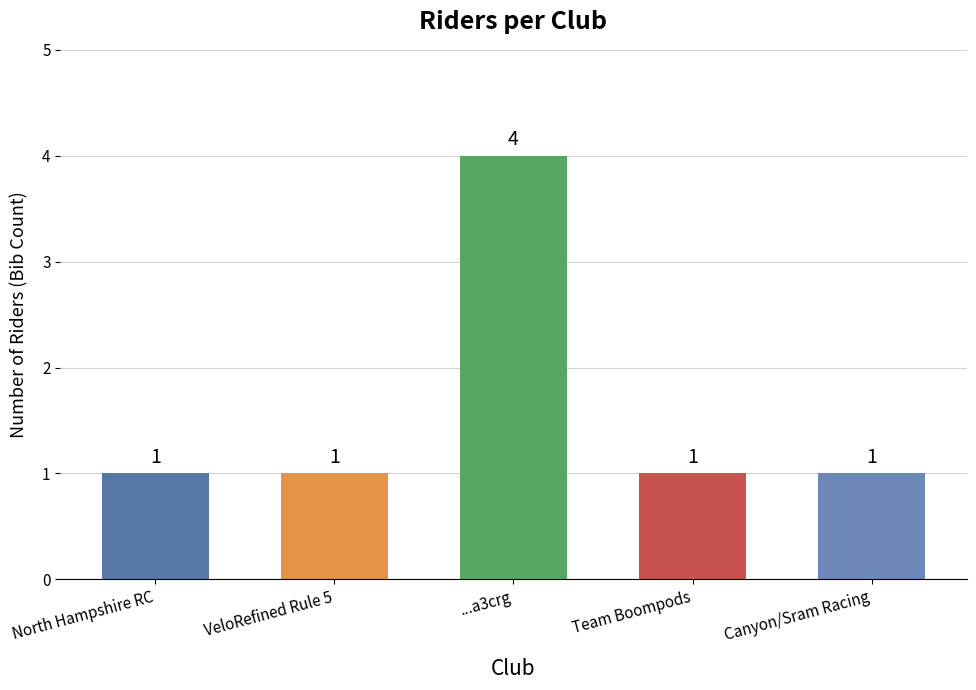

Reading left to right, extract all data points from this chart.

North Hampshire RC=1	VeloRefined Rule 5=1	...a3crg=4	Team Boompods=1	Canyon/Sram Racing=1